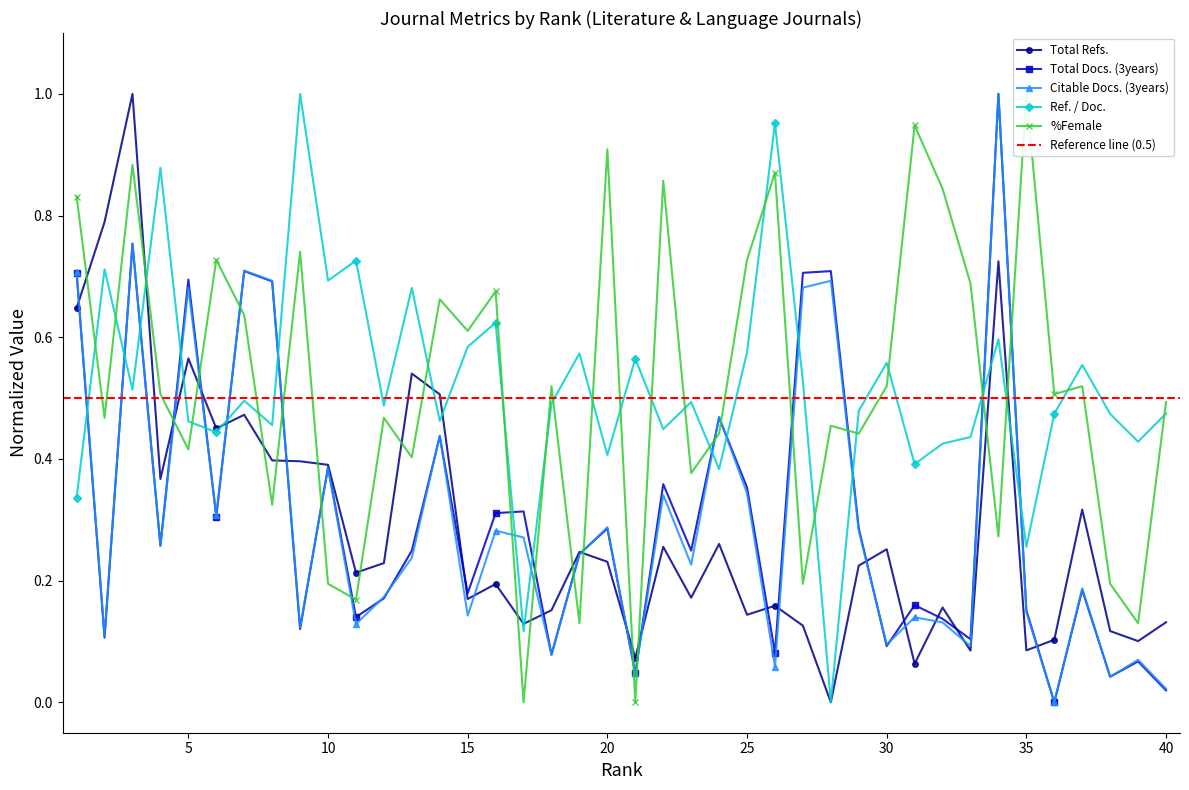

At 26, list the series in order from smallest to largest.

Citable Docs. (3years), Total Docs. (3years), Total Refs., %Female, Ref. / Doc.